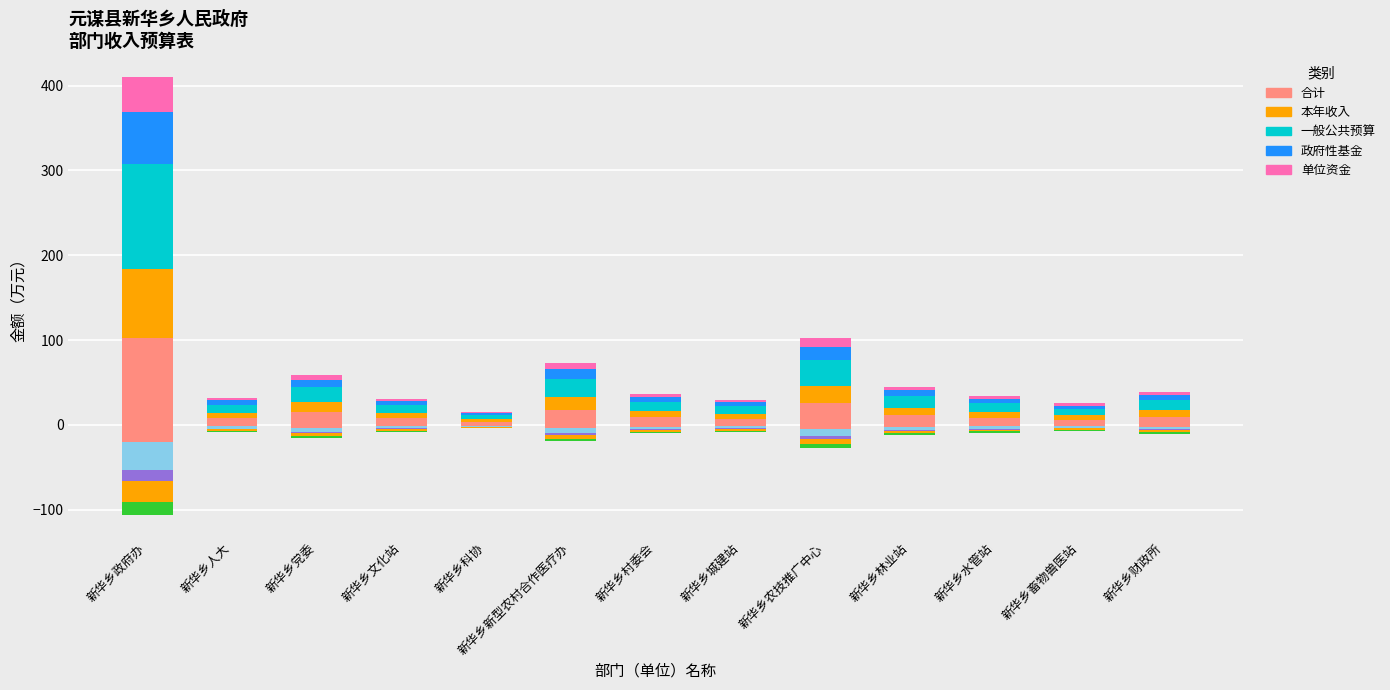

Is it true that 本年收入 equals 2.8 at 新华乡城建站?

False